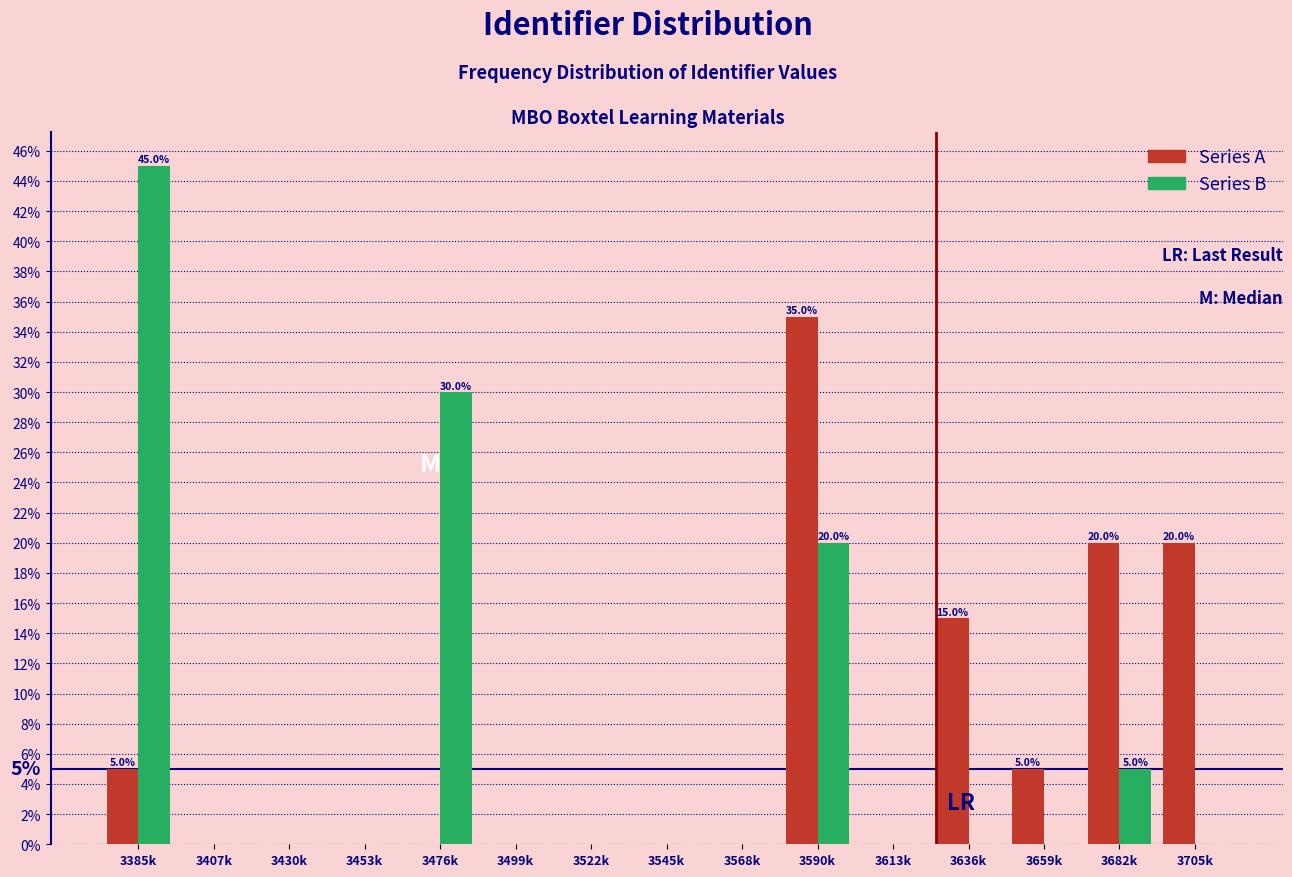

Reading right to left, what are all the values shown in this chart?

Series A: 3705k=20	3682k=20	3659k=5	3636k=15	3613k=0	3590k=35	3568k=0	3545k=0	3522k=0	3499k=0	3476k=0	3453k=0	3430k=0	3407k=0	3385k=5
Series B: 3705k=0	3682k=5	3659k=0	3636k=0	3613k=0	3590k=20	3568k=0	3545k=0	3522k=0	3499k=0	3476k=30	3453k=0	3430k=0	3407k=0	3385k=45